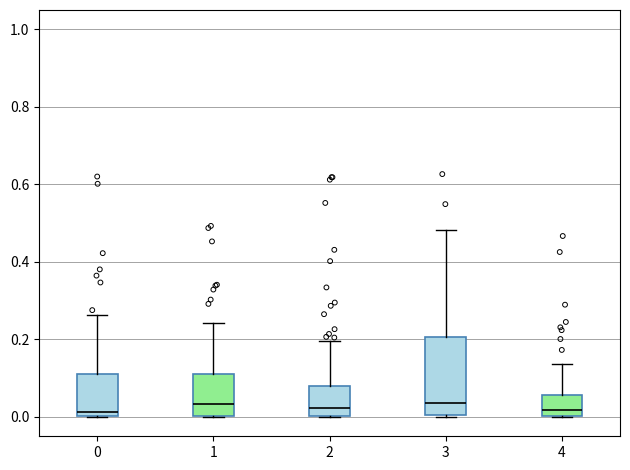

Which box is the tallest, from its lower edge to its upper edge?

3